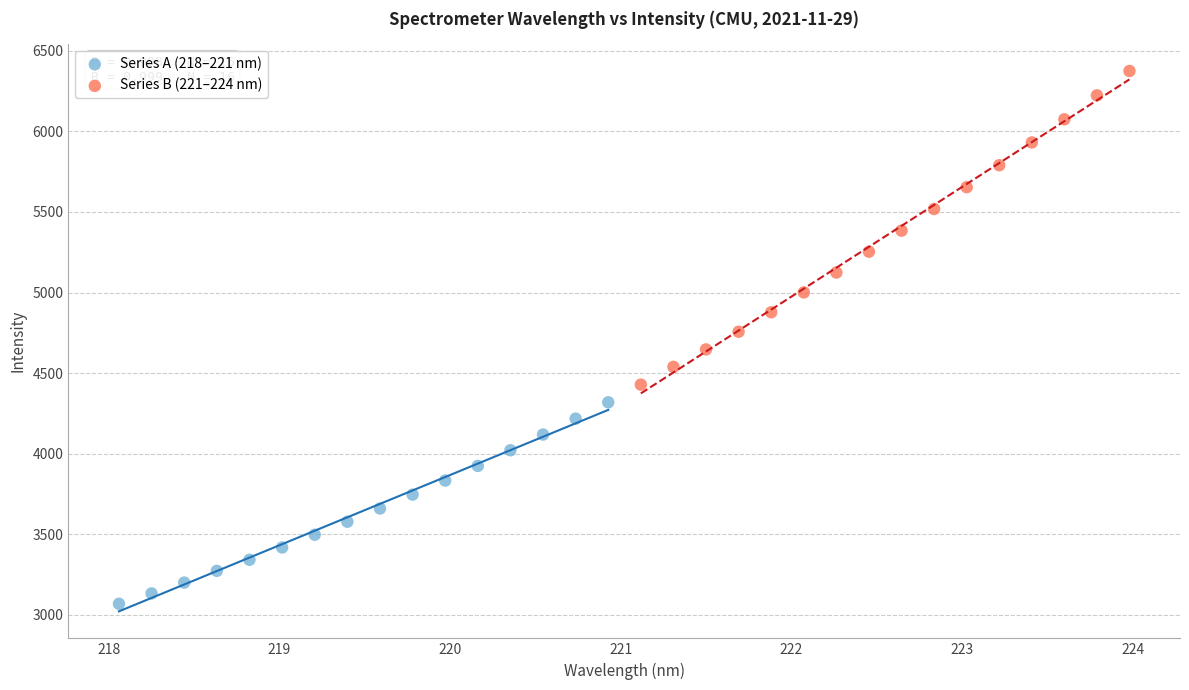

What are all the series names shown in the legend?

Series A (218–221 nm), Series B (221–224 nm)